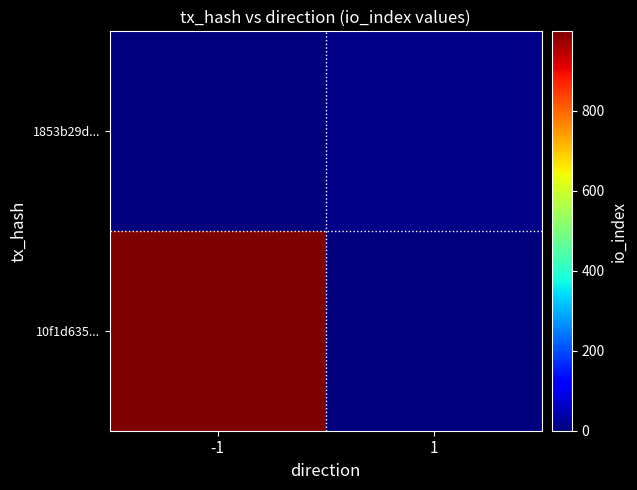

At which category does the chart reach its peak across all series?

-1